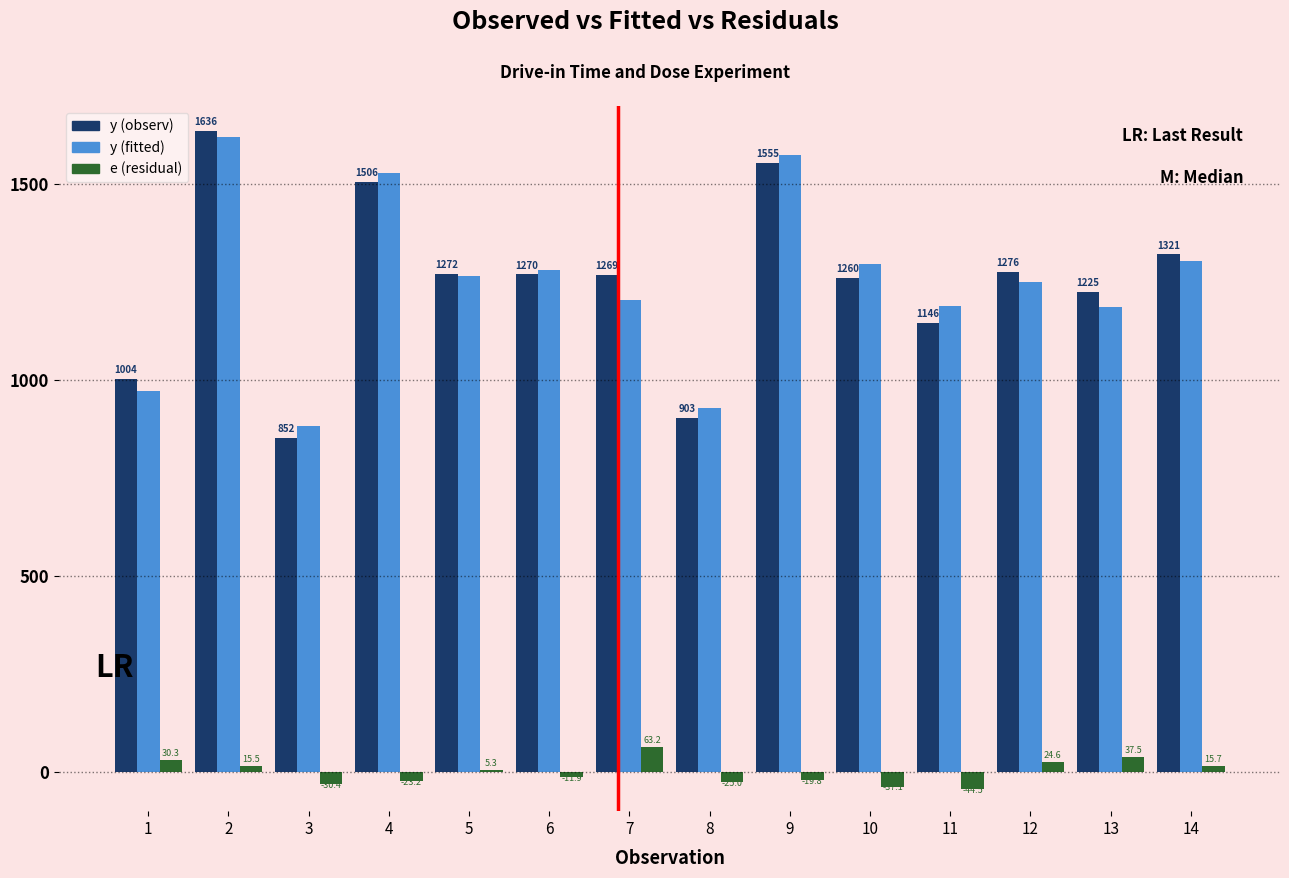

Reading left to right, extract all data points from this chart.

y (observ): 1=1004.0	2=1636.0	3=852.0	4=1506.0	5=1272.0	6=1270.0	7=1269.0	8=903.0	9=1555.0	10=1260.0	11=1146.0	12=1276.0	13=1225.0	14=1321.0
y (fitted): 1=973.7	2=1620.5	3=882.4	4=1529.2	5=1266.7	6=1281.9	7=1205.8	8=928.0	9=1574.8	10=1297.1	11=1190.5	12=1251.4	13=1187.5	14=1305.3
e: 1=30.3	2=15.5	3=-30.4	4=-23.2	5=5.3	6=-11.9	7=63.2	8=-25.0	9=-19.8	10=-37.1	11=-44.5	12=24.6	13=37.5	14=15.7